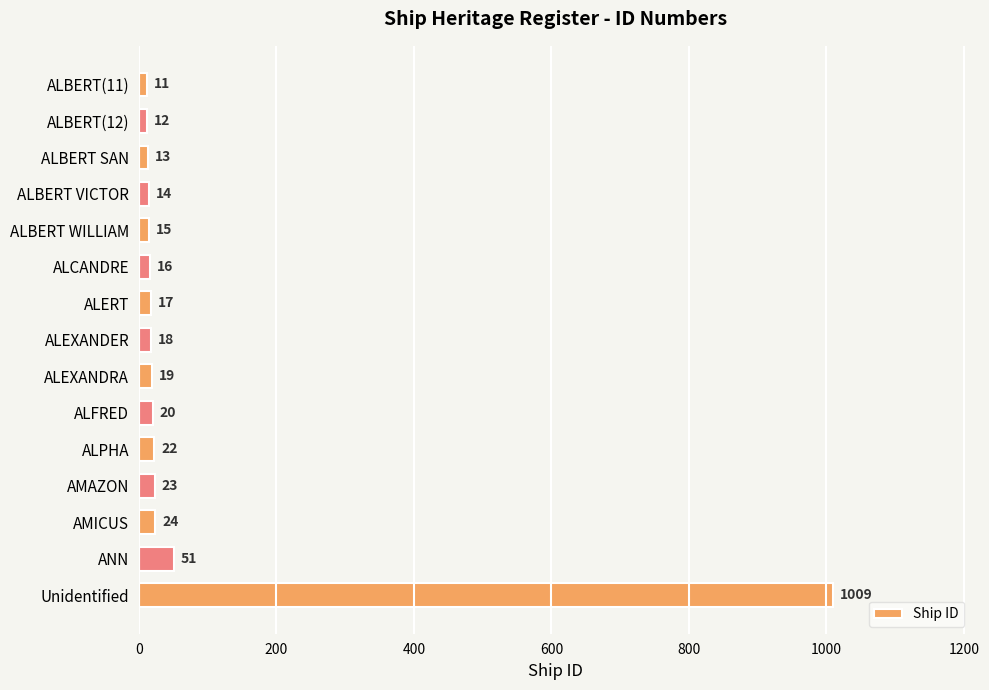

What is the difference between the maximum and minimum values?

998